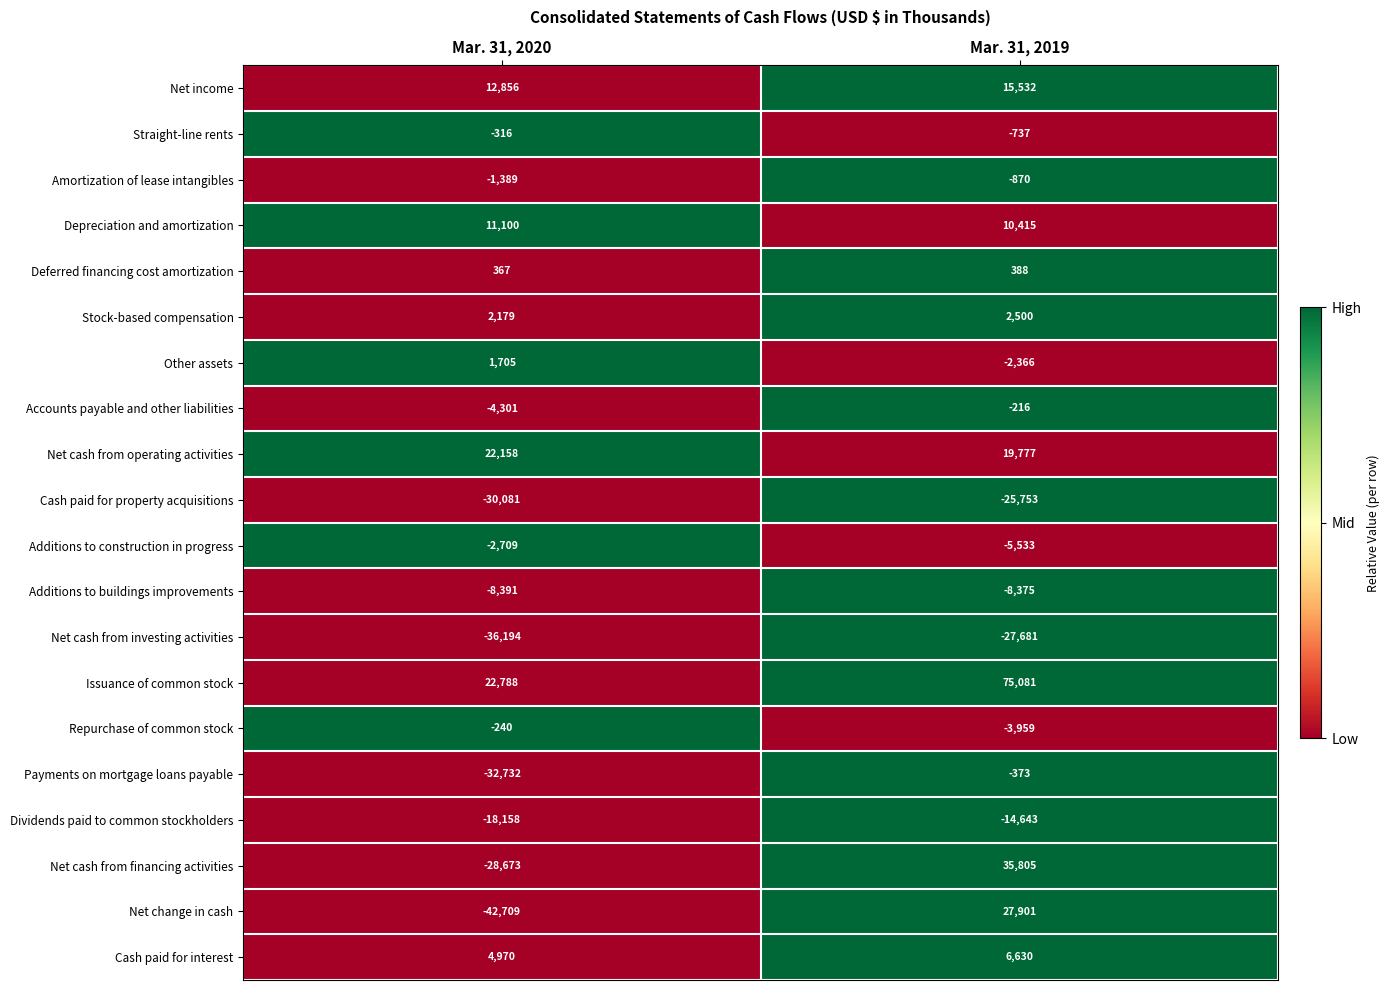

At Mar. 31, 2019, list the series in order from largest to smallest.

Issuance of common stock, Net cash from financing activities, Net change in cash, Net cash from operating activities, Net income, Depreciation and amortization, Cash paid for interest, Stock-based compensation, Deferred financing cost amortization, Accounts payable and other liabilities, Payments on mortgage loans payable, Straight-line rents, Amortization of lease intangibles, Other assets, Repurchase of common stock, Additions to construction in progress, Additions to buildings improvements, Dividends paid to common stockholders, Cash paid for property acquisitions, Net cash from investing activities